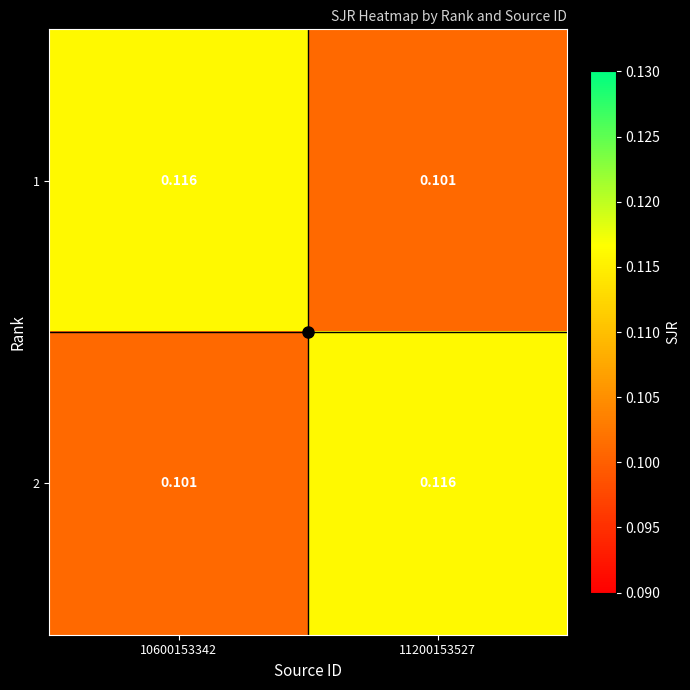

Is the value of 1 at 11200153527 greater than the value of 2 at 11200153527?

No